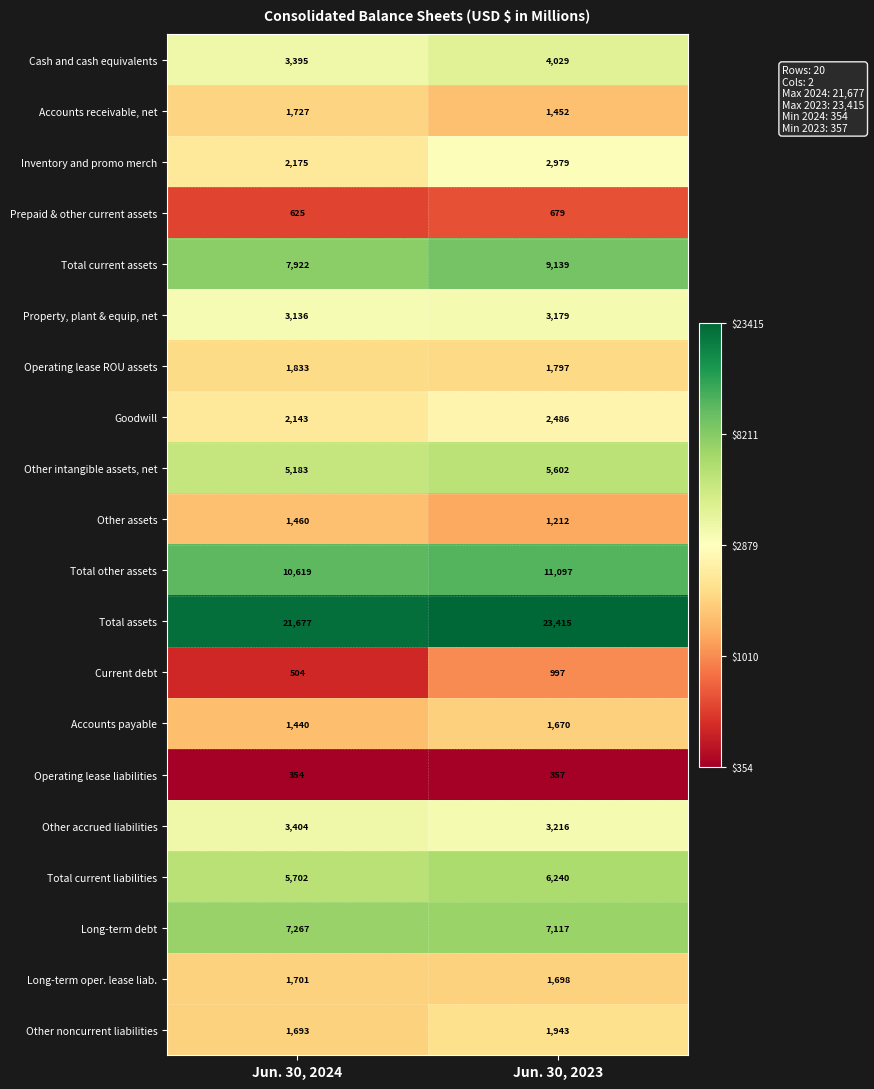

What is the total value across all series at Jun. 30, 2023?

90304